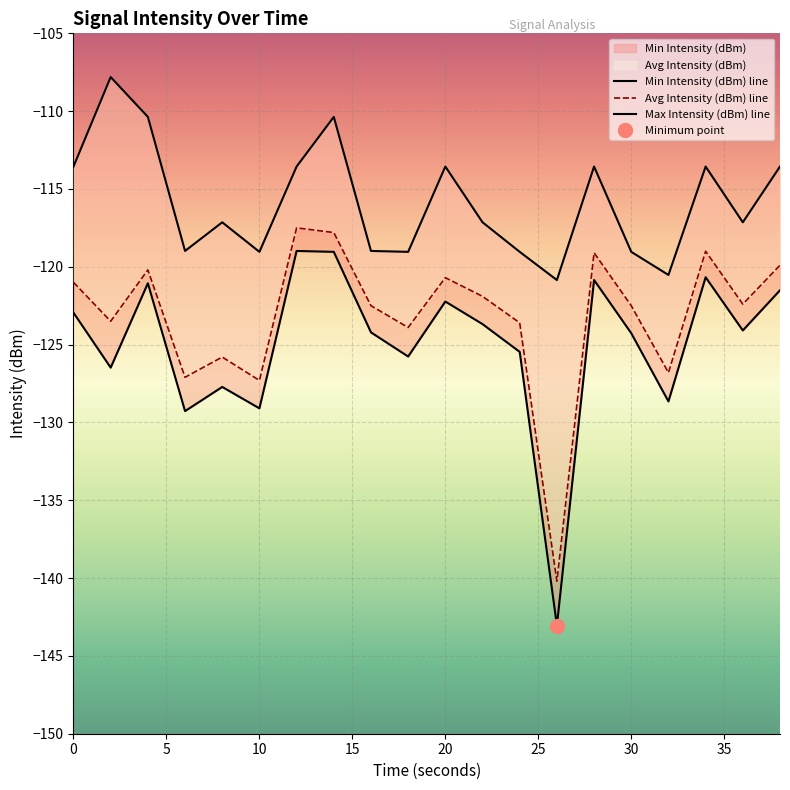

What is the difference between the maximum and second lowest values in the Max Intensity (dBm) series?

12.7